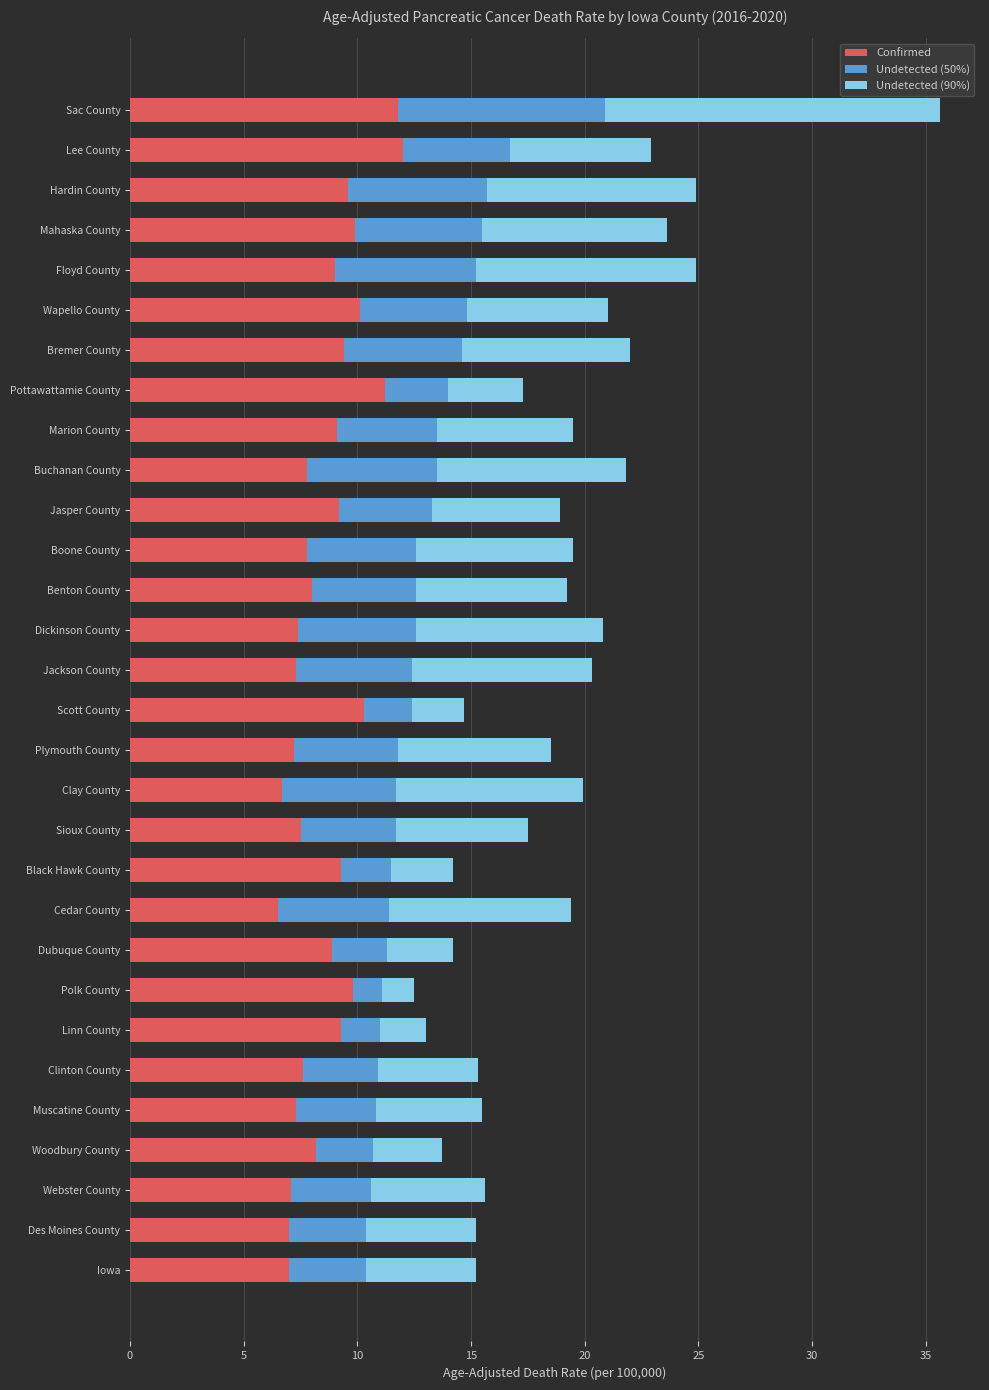

True or false: Confirmed has a value of 12.7 at Linn County.

False